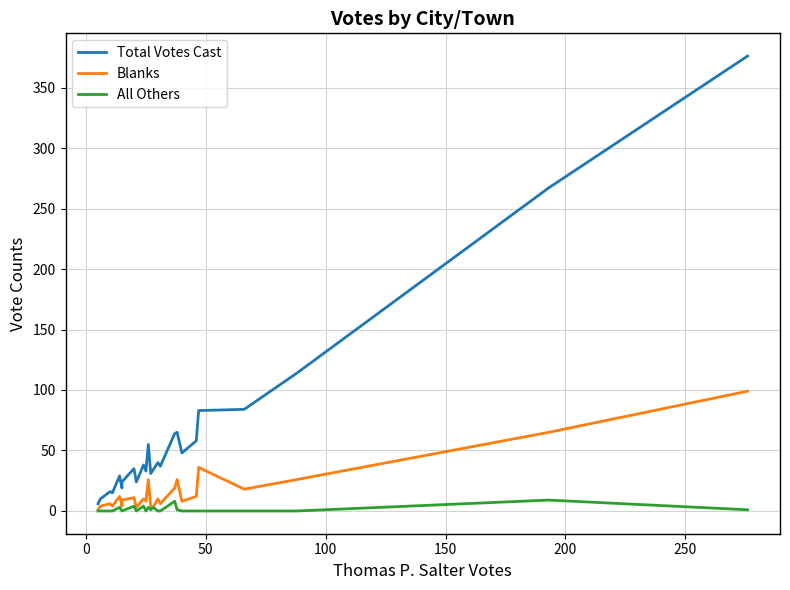

Rank the series by their maximum value, from lowest to highest.

All Others, Blanks, Total Votes Cast